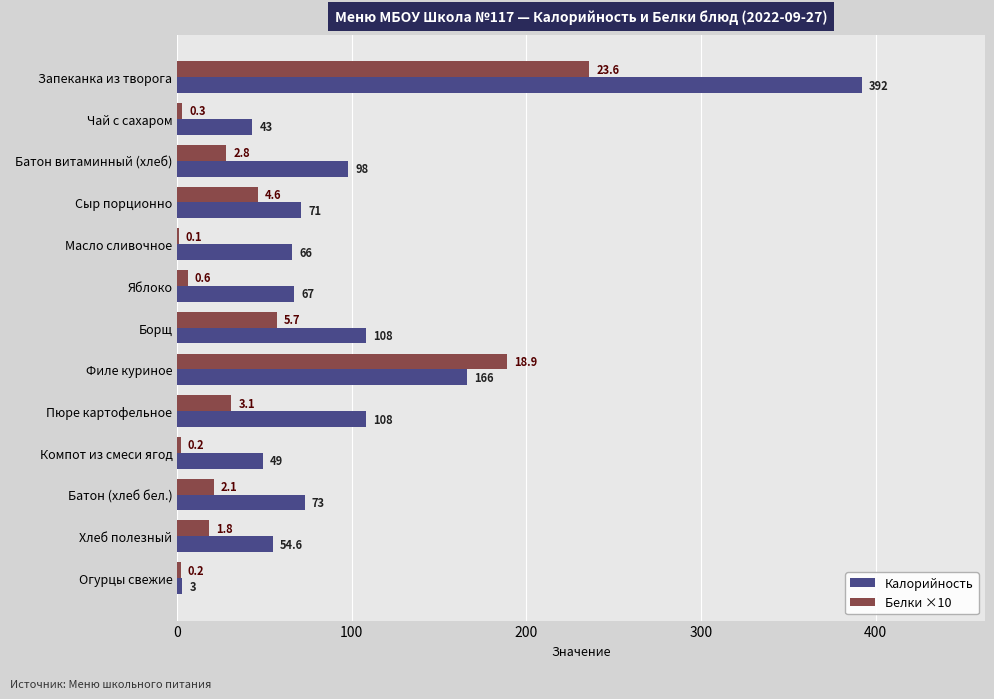

What is the maximum value shown in the chart?

392.0